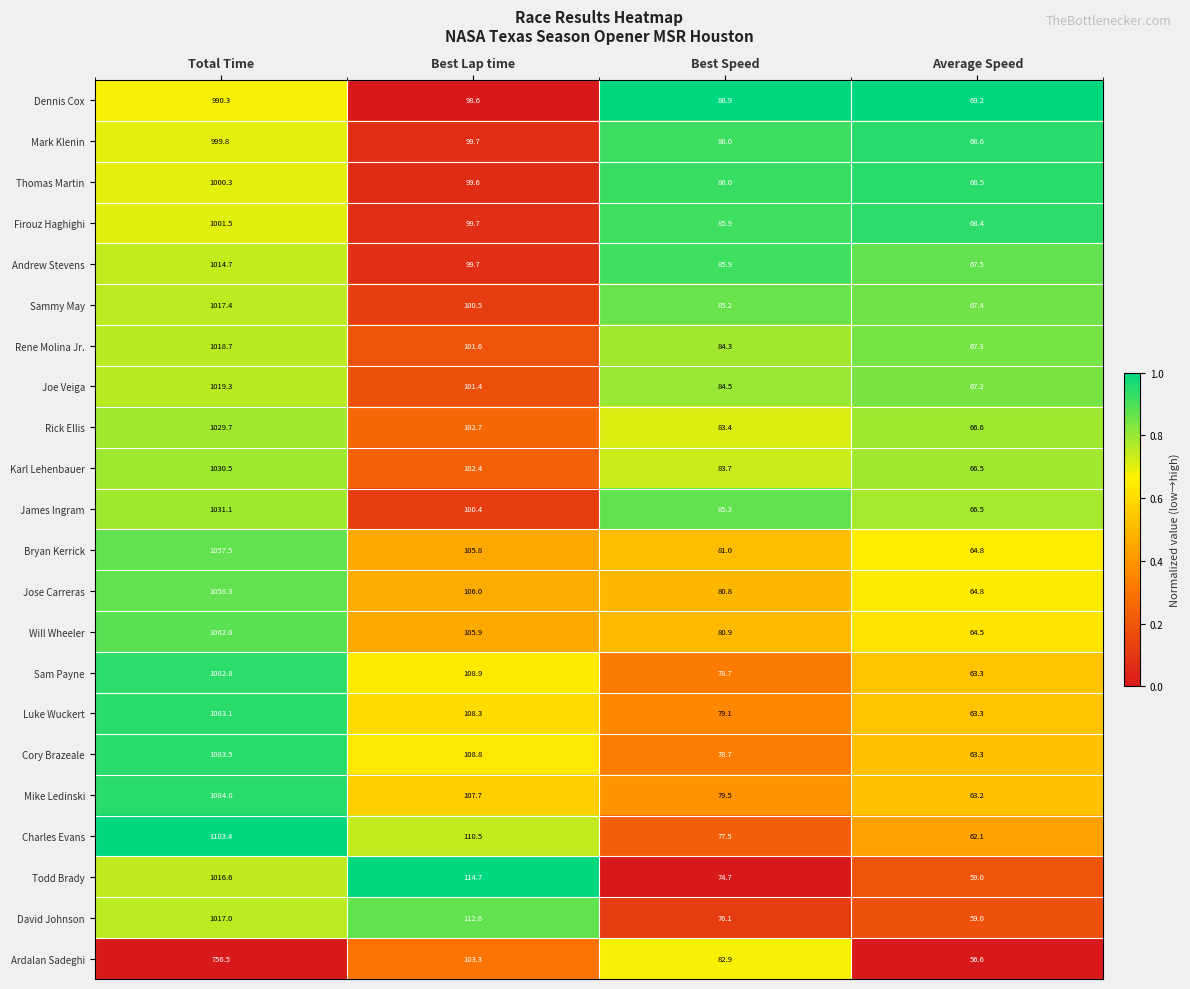

Which series has the largest range (max minus min)?

Charles Evans